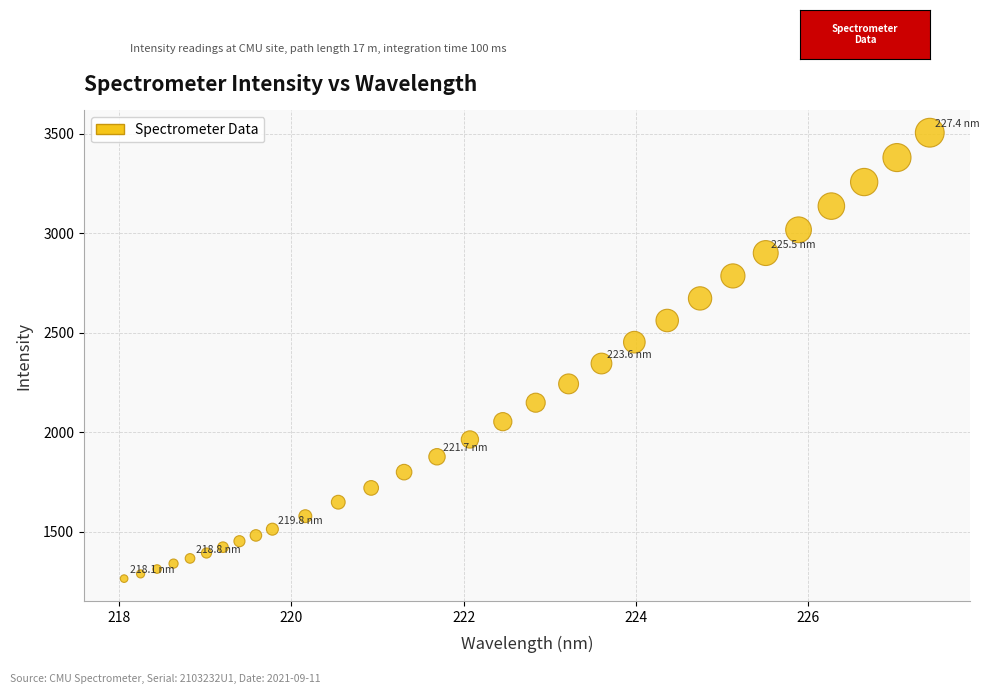

What Y value in the scatter plot is closest to 2384?

2344.7